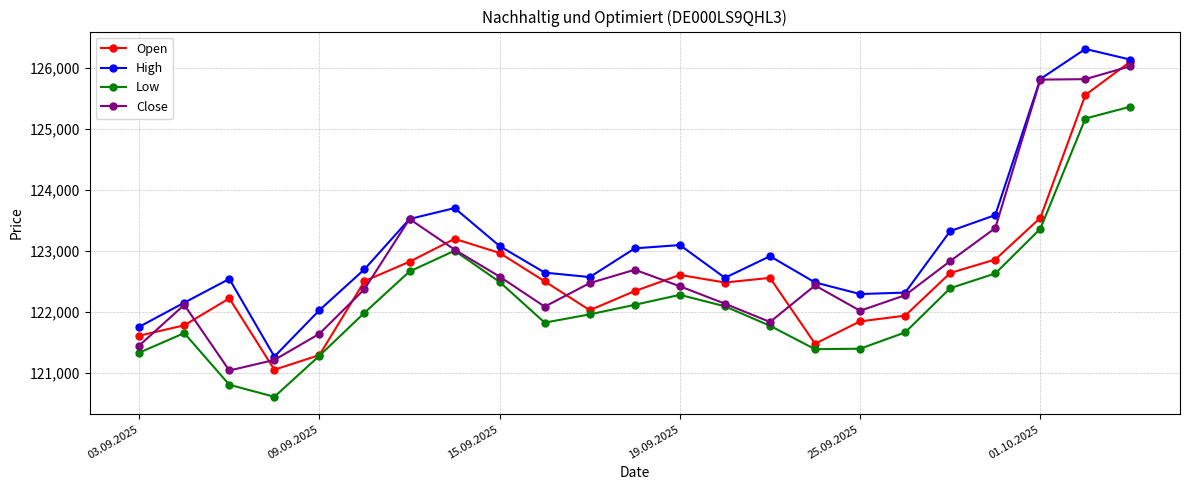

What is the minimum value for Open?

121048